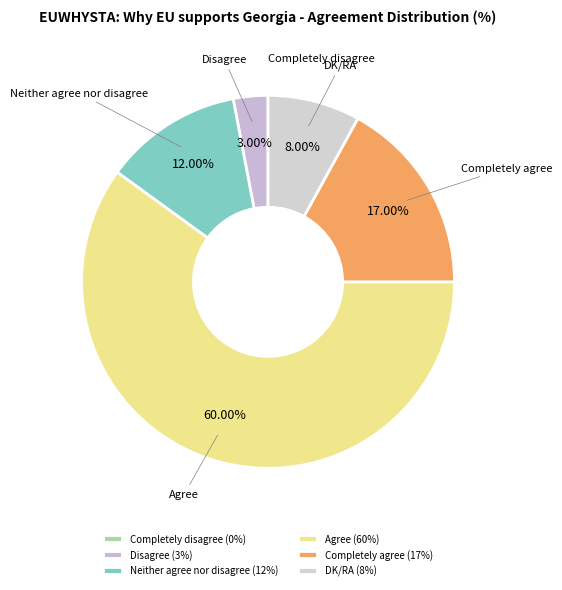

To the nearest percent, what is the combined percentage of Neither agree nor disagree and Completely agree?

29%